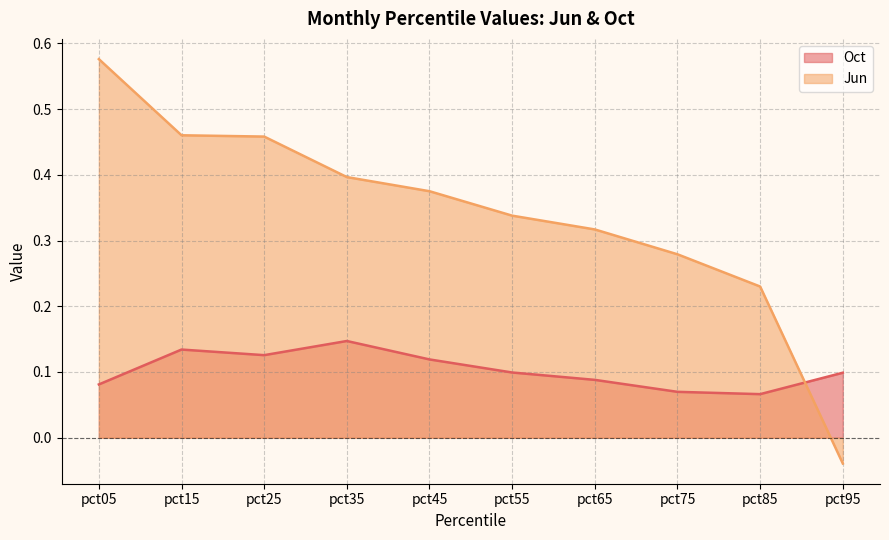

What is the value of the Oct point at the 6th from the left?

0.1